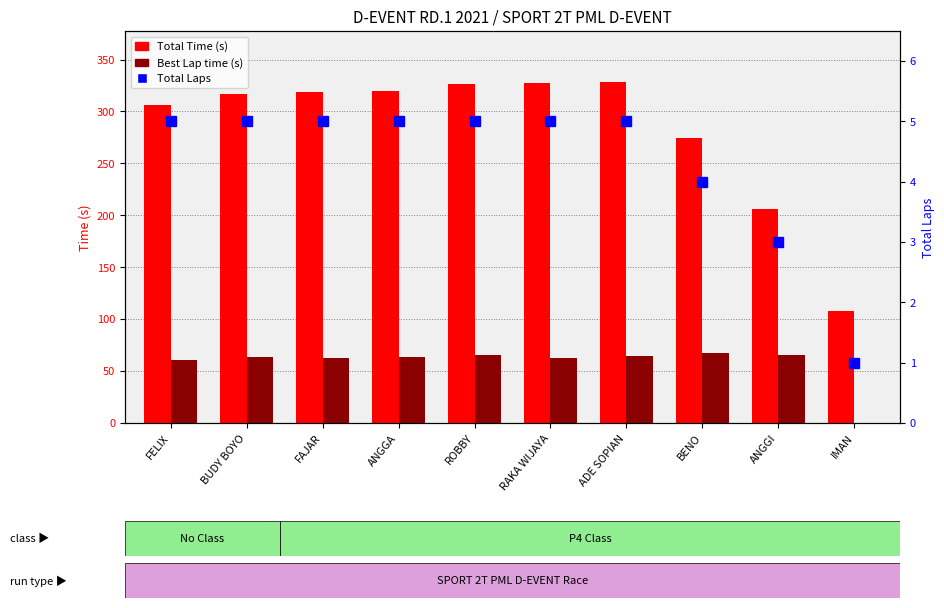

What are all the series names shown in the legend?

Total Time, Best Lap time, Total Laps